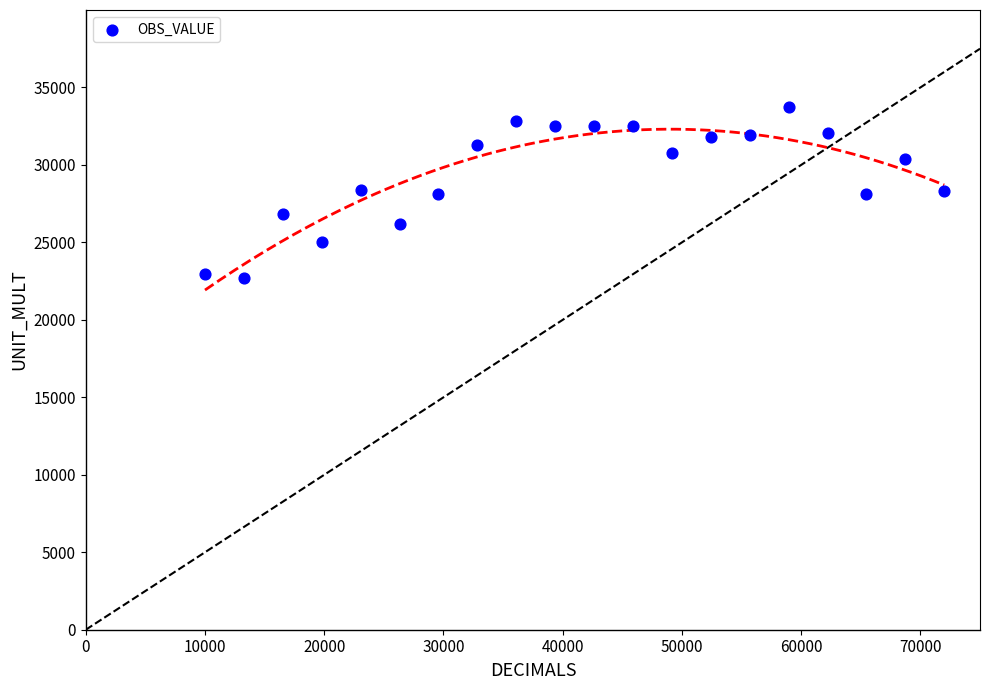

What is the range of X values (max minus min)?

62000.0